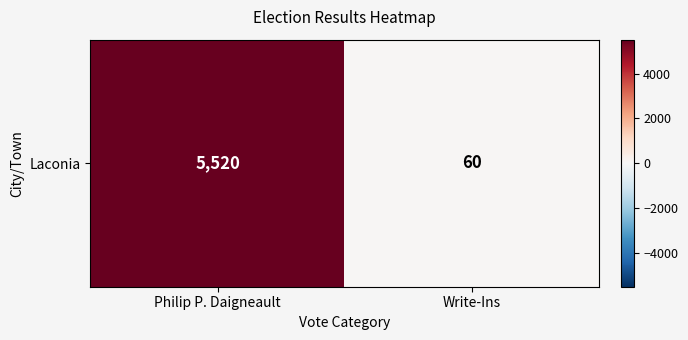

What is the change in value from Philip P. Daigneault to Write-Ins?

-5460